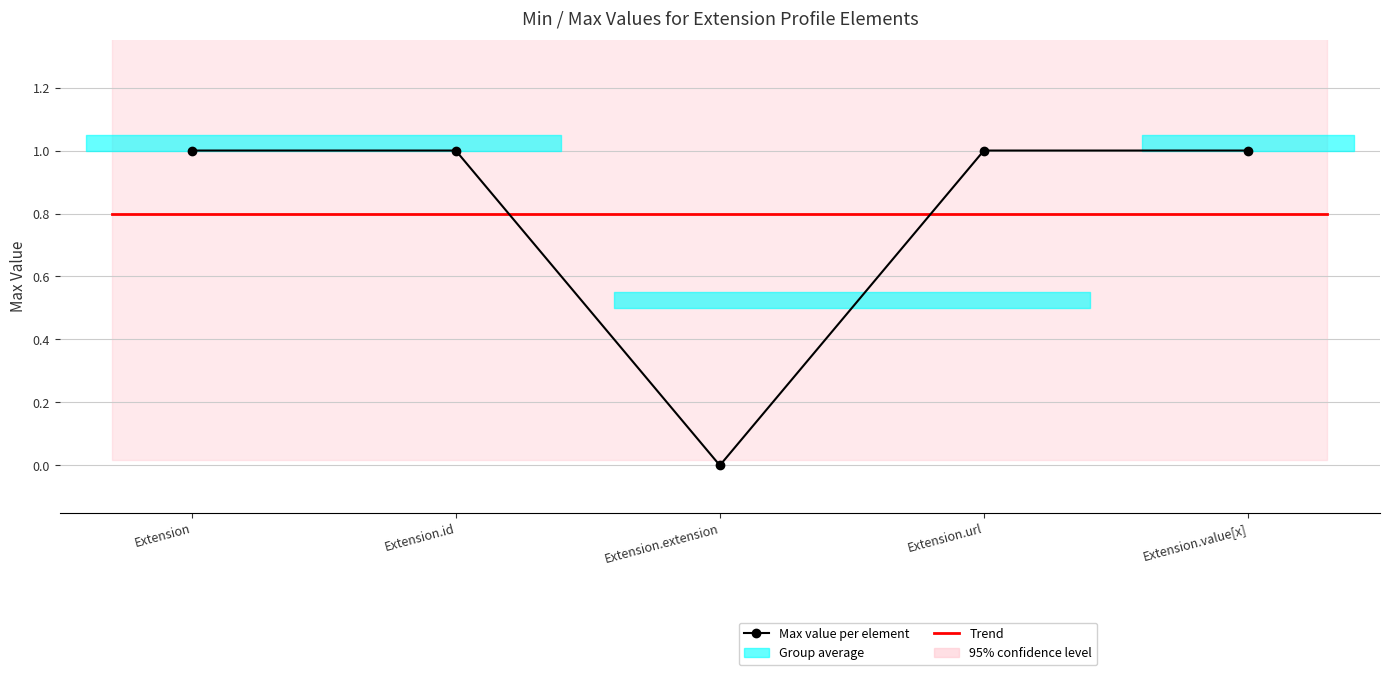

Reading left to right, transcribe all the data shown in this chart.

Extension=1	Extension.id=1	Extension.extension=0	Extension.url=1	Extension.value[x]=1